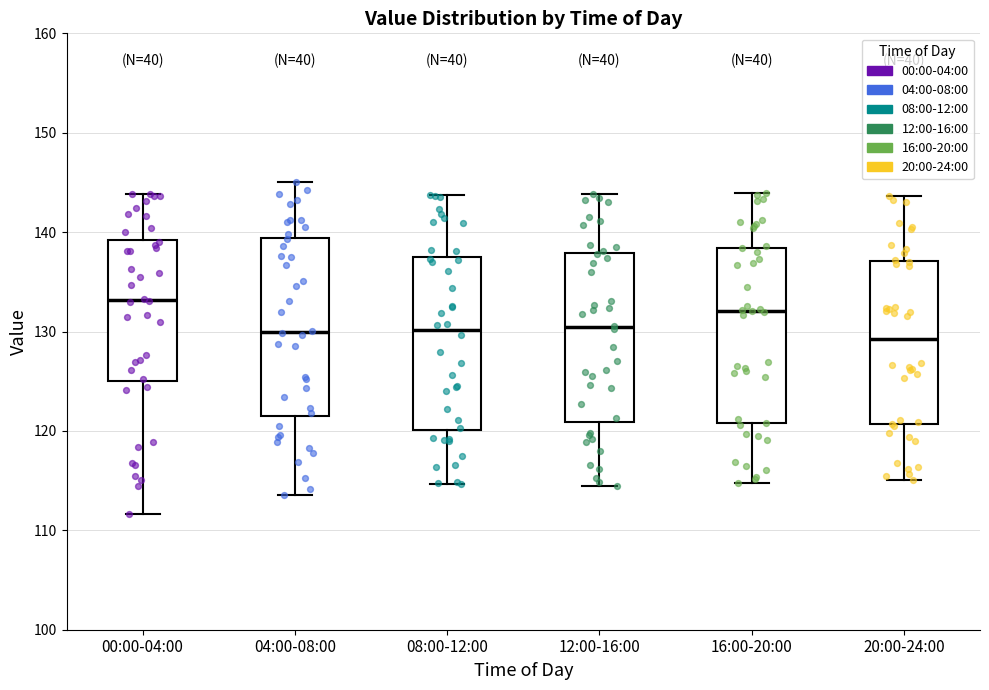

Which box's median line is the highest?

00:00-04:00